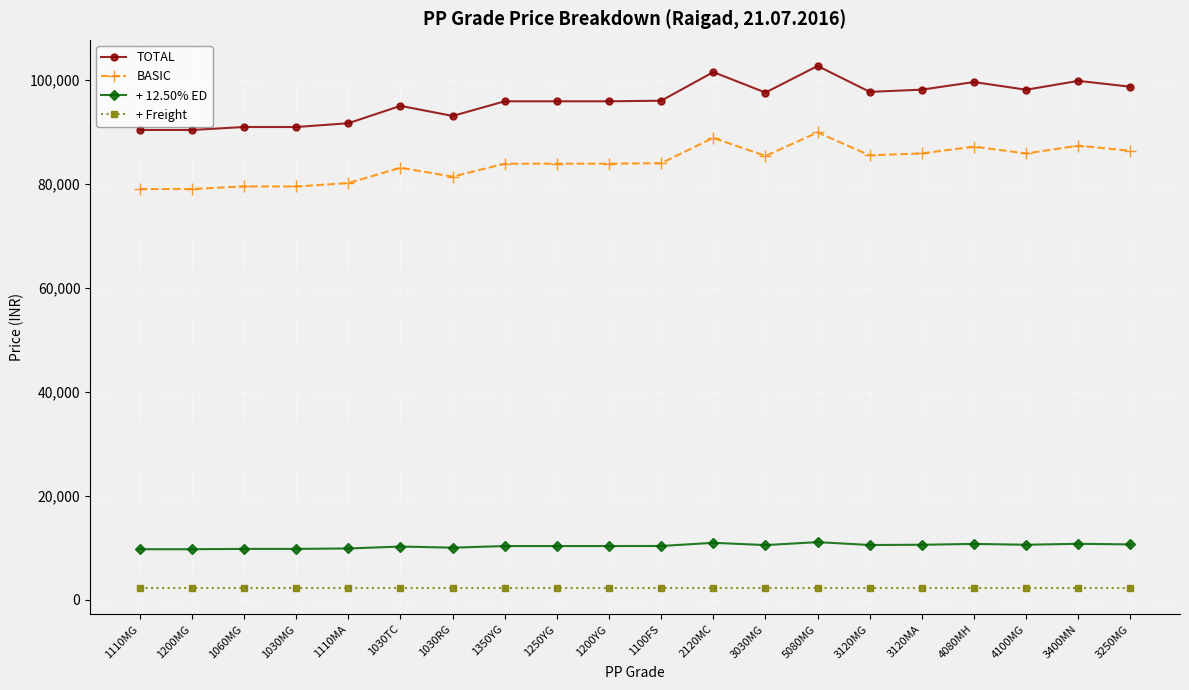

True or false: + 12.50% ED and BASIC intersect in this chart.

False